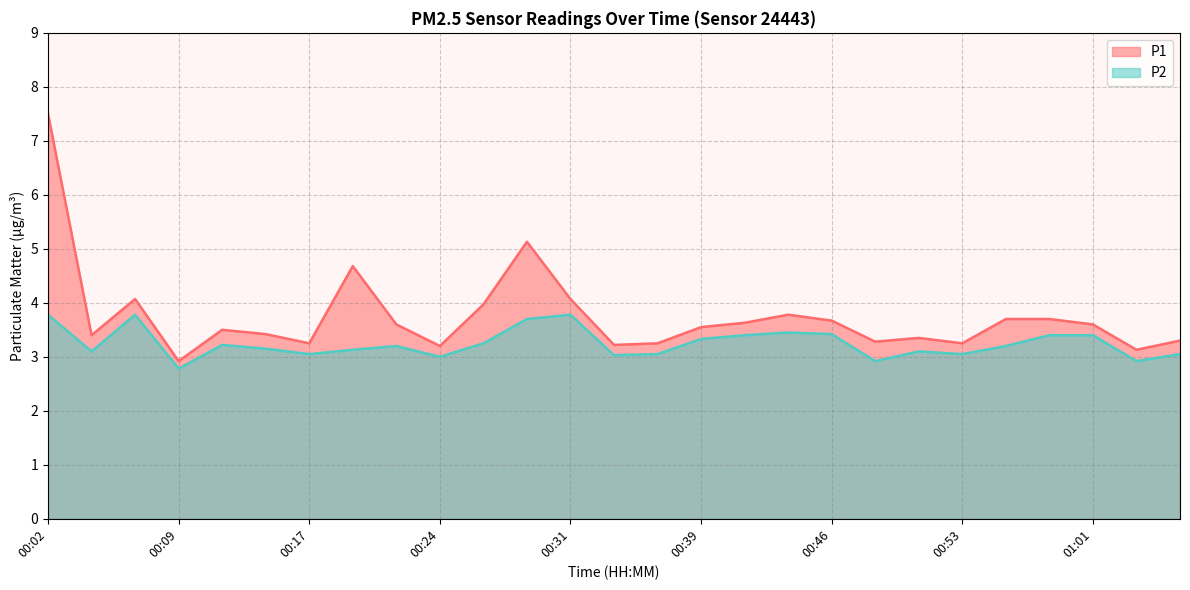

Which series changed the most between 00:14 and 00:53?

P1